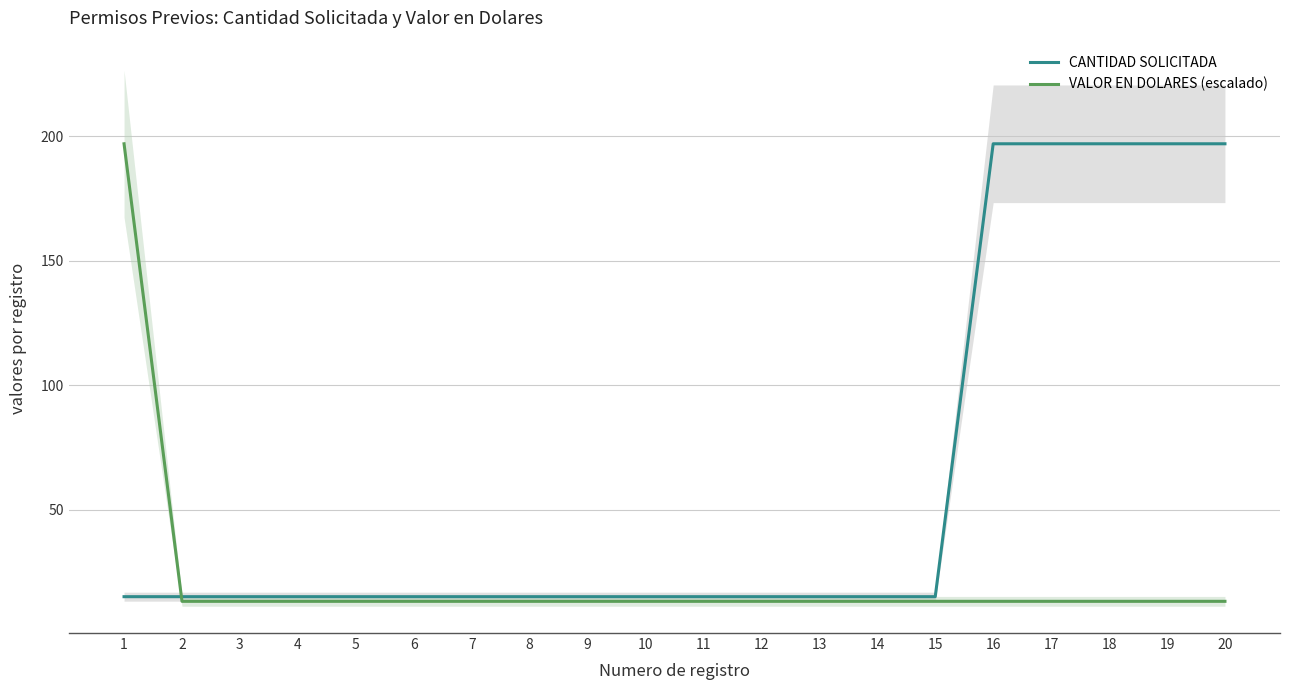

Reading left to right, transcribe all the data shown in this chart.

CANTIDAD SOLICITADA: 15.0	15.0	15.0	15.0	15.0	15.0	15.0	15.0	15.0	15.0	15.0	15.0	15.0	15.0	15.0	197.0	197.0	197.0	197.0	197.0
VALOR EN DOLARES (escalado): 197.0	13.1	13.1	13.1	13.1	13.1	13.1	13.1	13.1	13.1	13.1	13.1	13.1	13.1	13.1	13.1	13.1	13.1	13.1	13.1